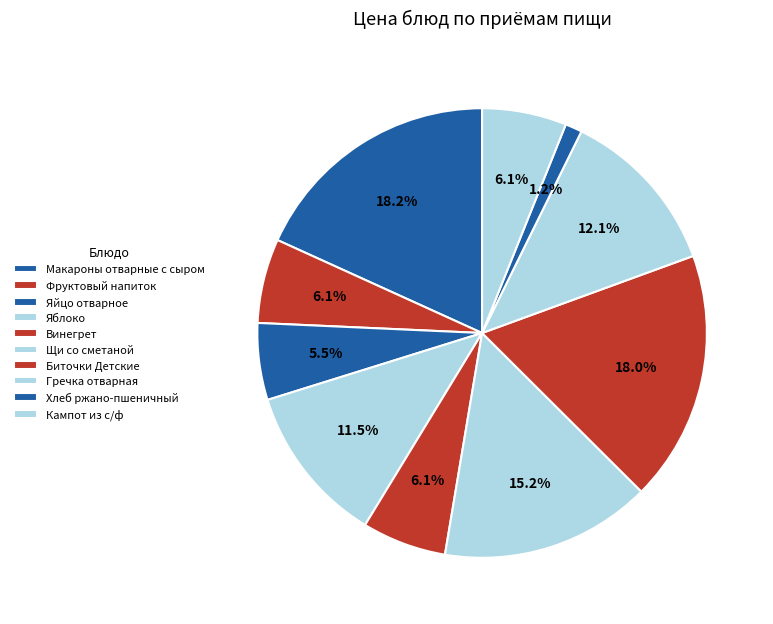

Which slice is the smallest?

Хлеб ржано-пшеничный